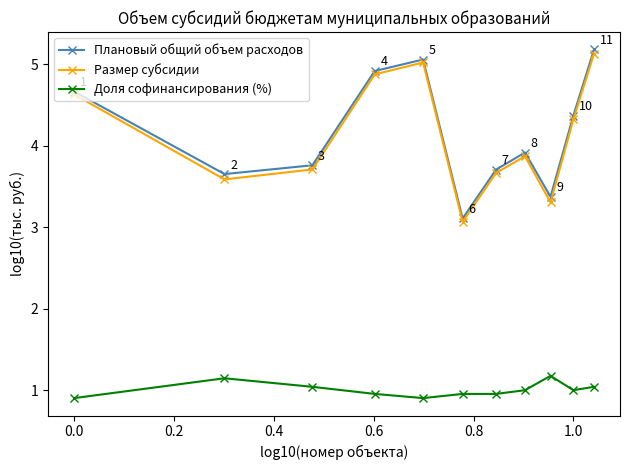

What is the average value of the Размер субсидии series?

4.1